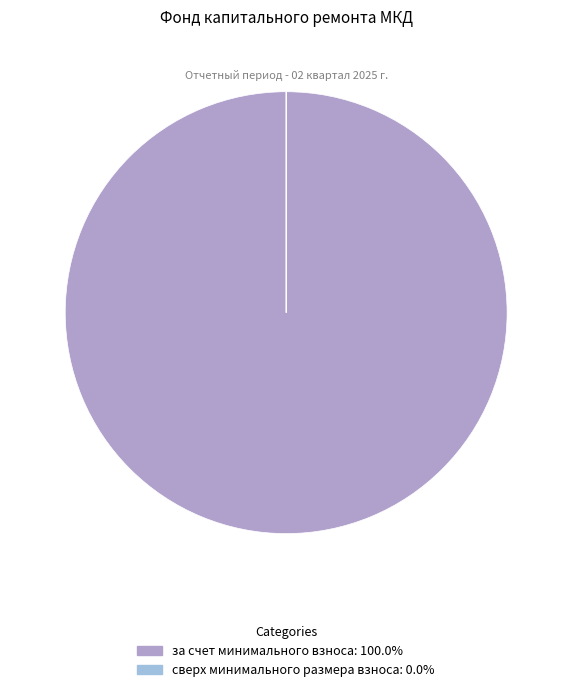

Which slice is the largest?

за счет минимального взноса